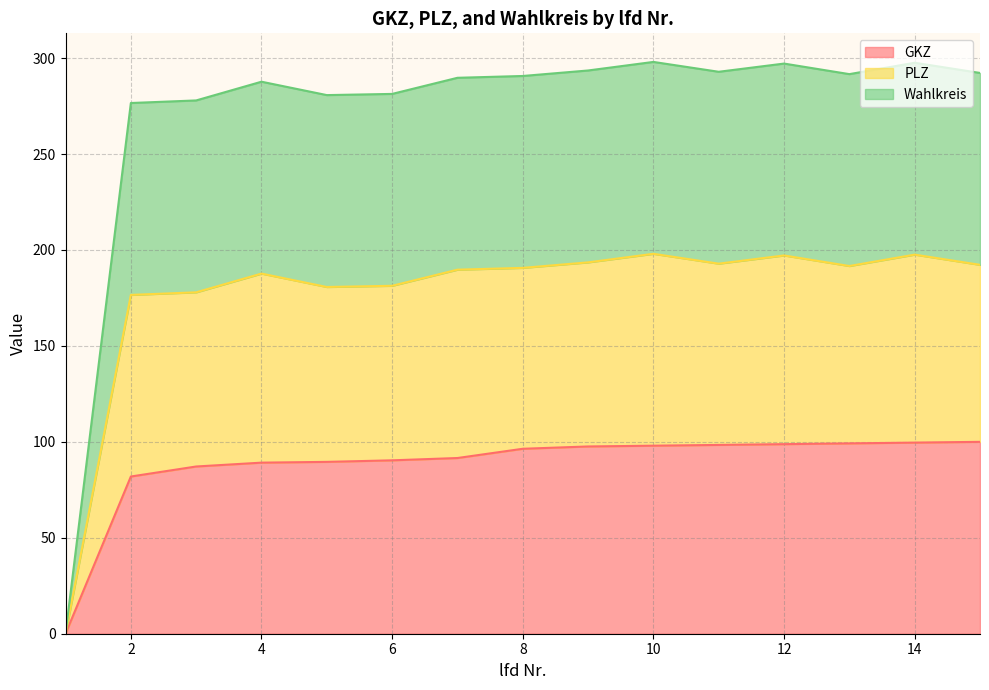

At which label does GKZ reach its minimum?

1